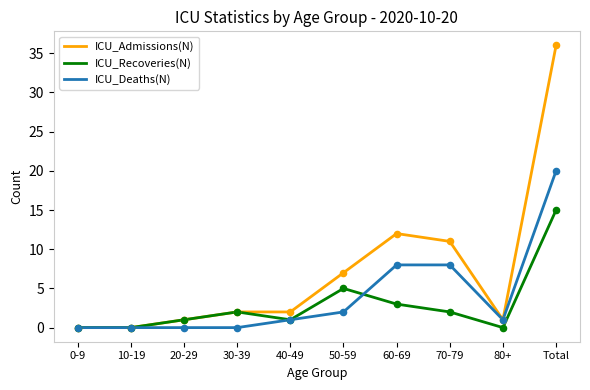

What is the total value across all series at 50-59?

14